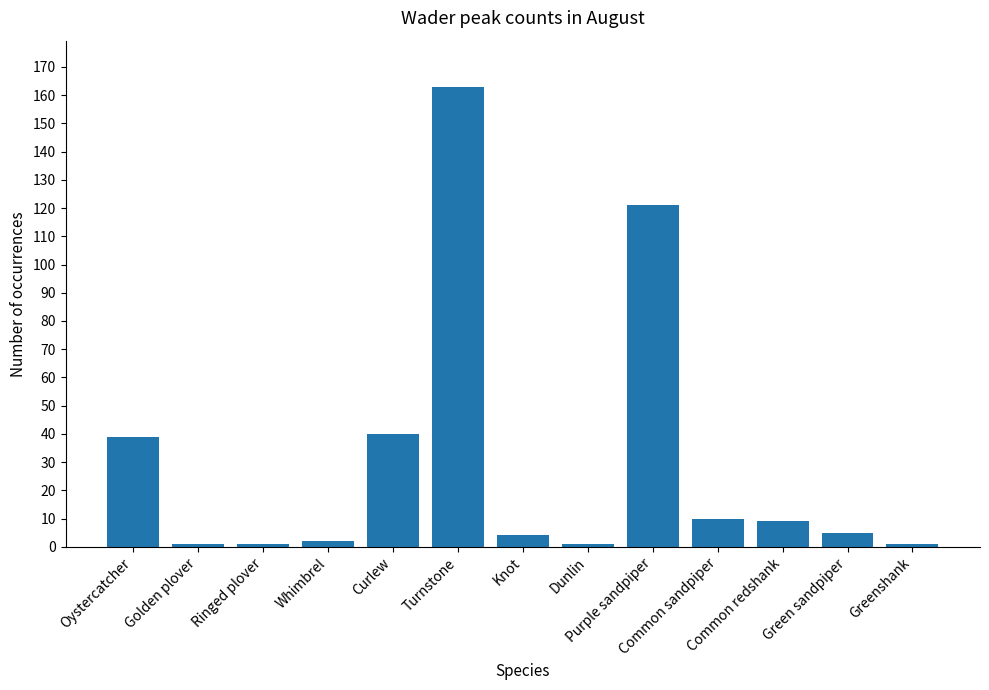

What is the change in value from Ringed plover to Knot?

+3